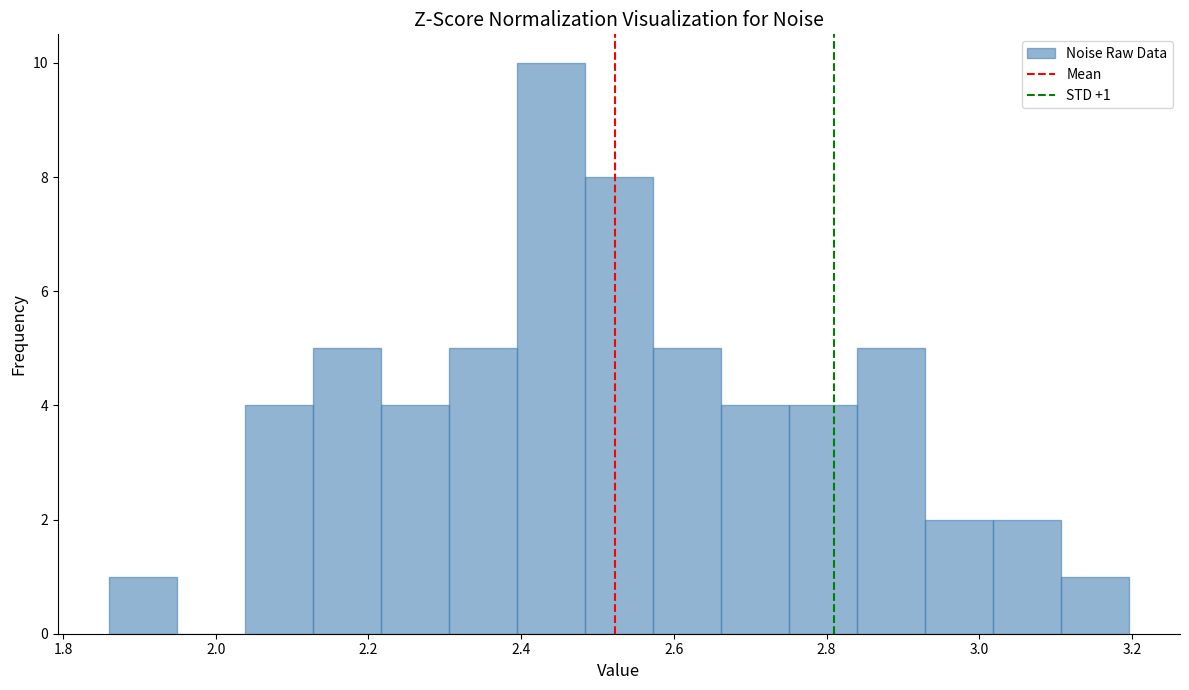

Which range on the x-axis has the tallest bar?

2.40 to 2.48